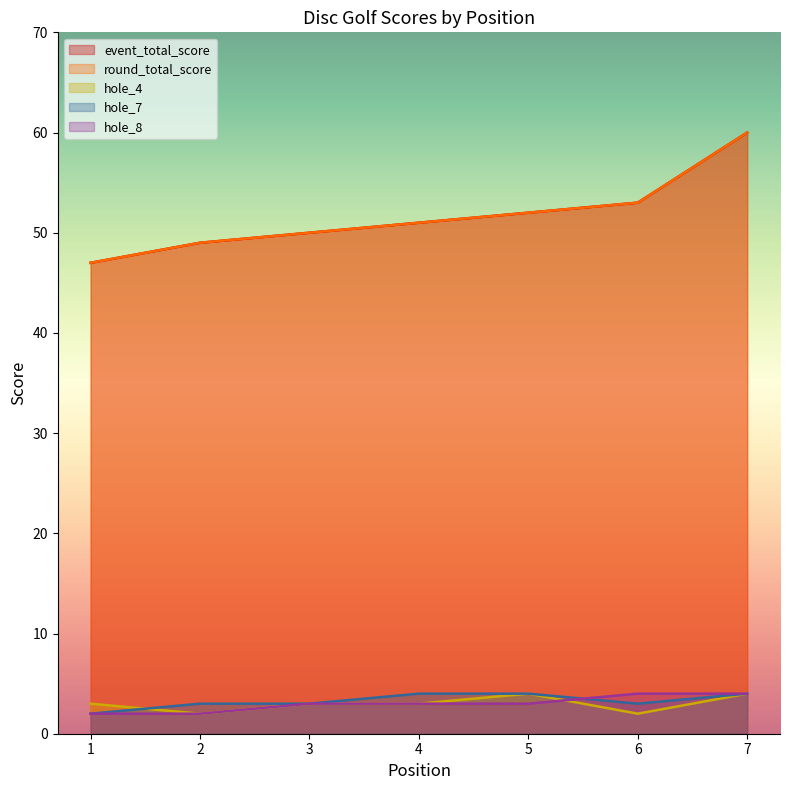

What is the smallest value displayed?

2